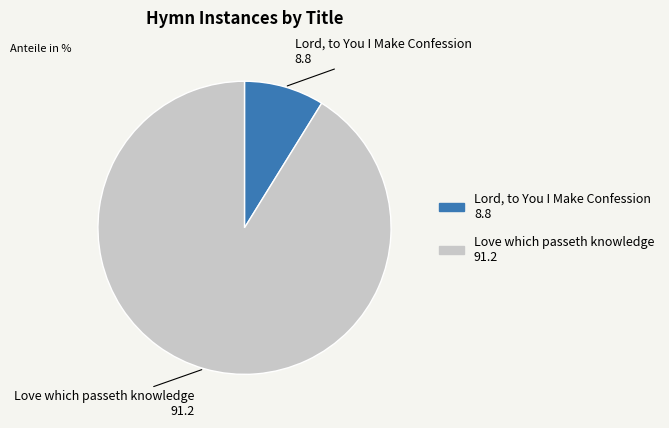

What is the largest slice in the pie chart?

Love which passeth knowledge